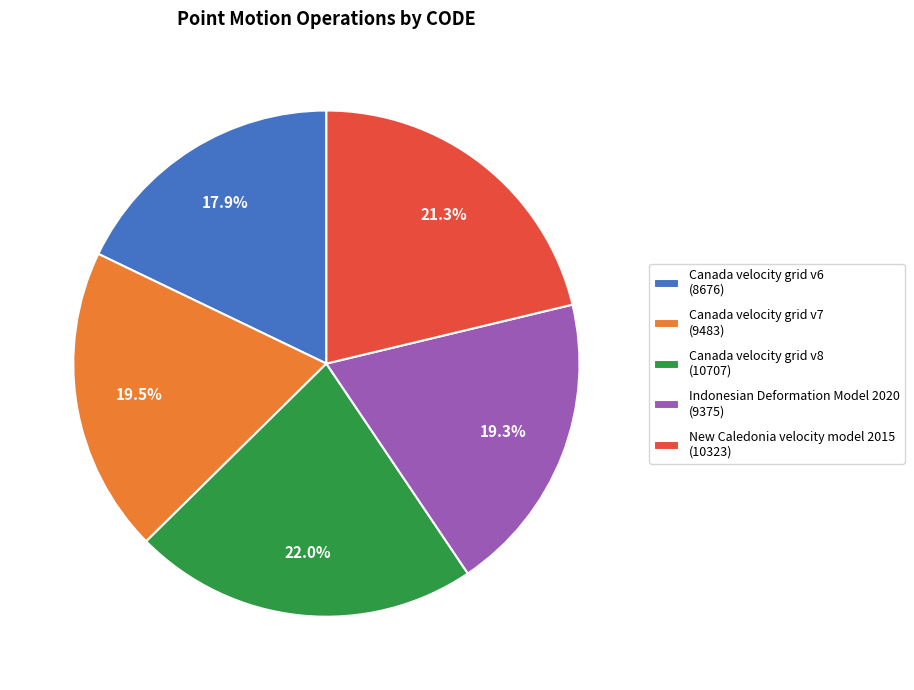

Is there a majority slice in this chart?

No